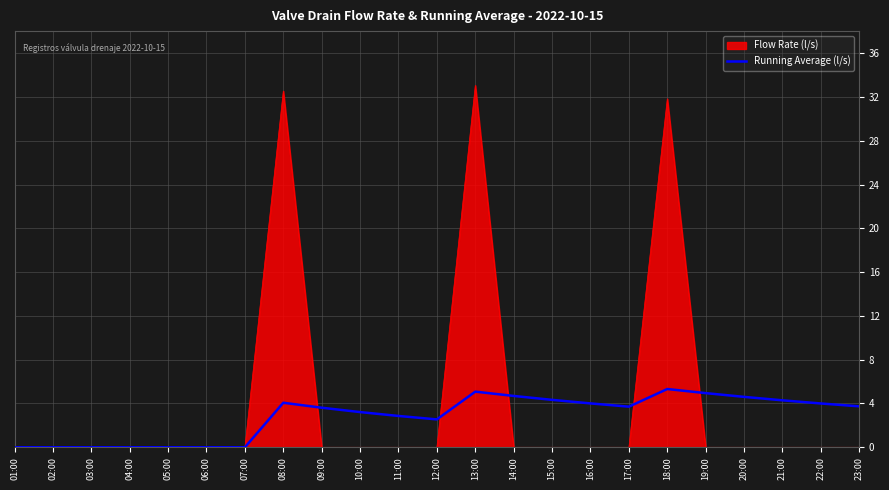

True or false: Flow Rate (l/s) has a value of 0.0 at 14:00.

True